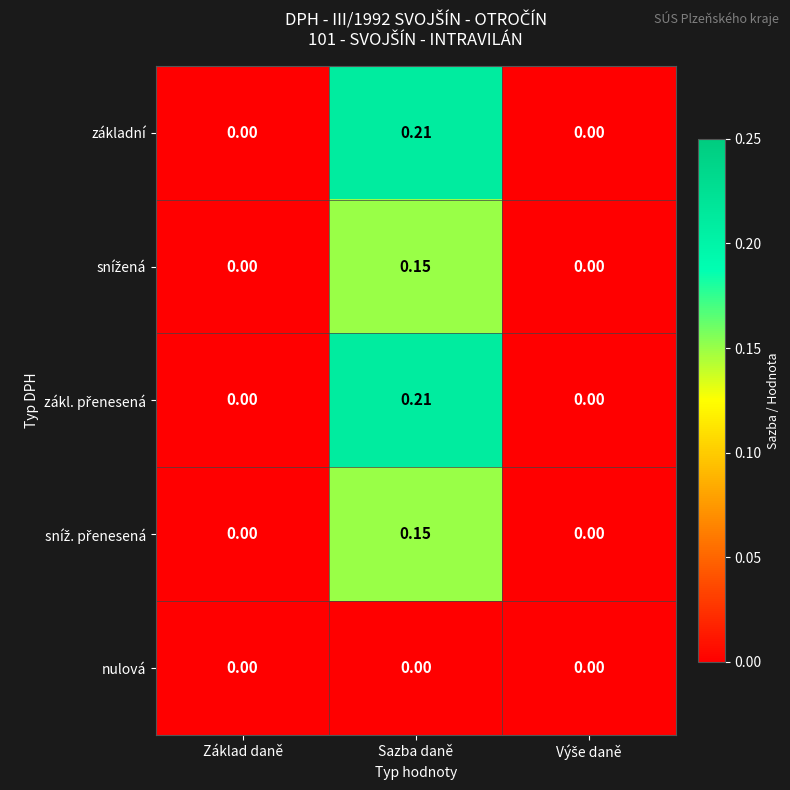

At which category is the sum across all series the highest?

Sazba daně